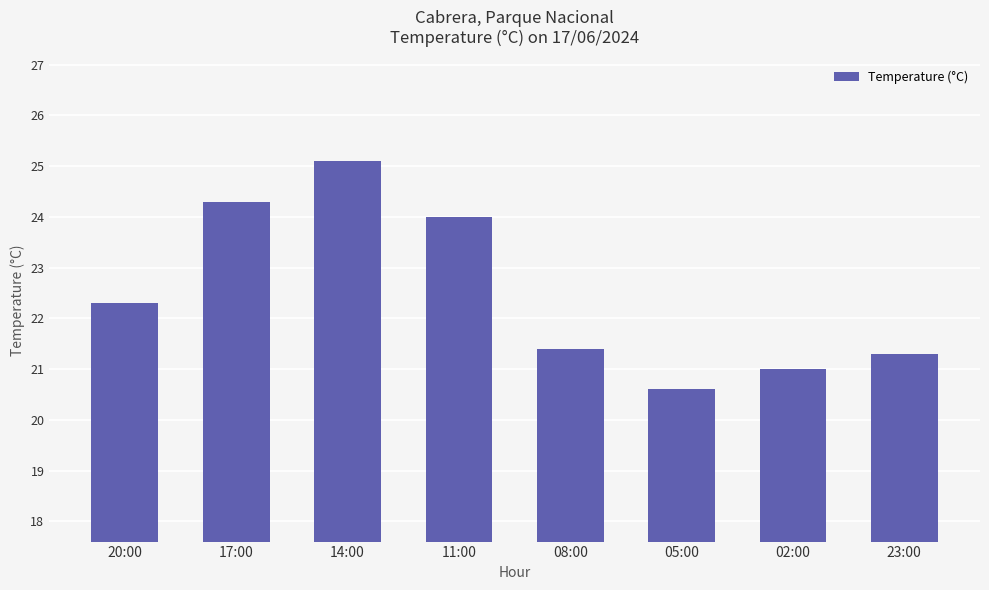

Approximately how many times larger is the value at 05:00 compared to 02:00?

1.0